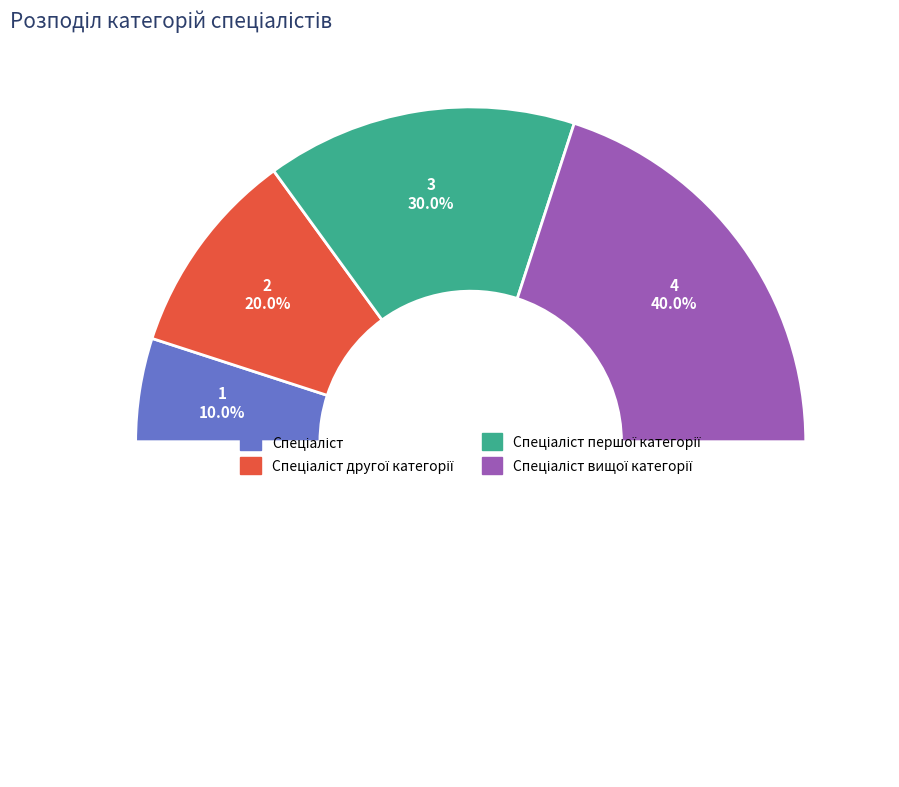

To the nearest percent, what percentage of the pie is Спеціаліст?

10%